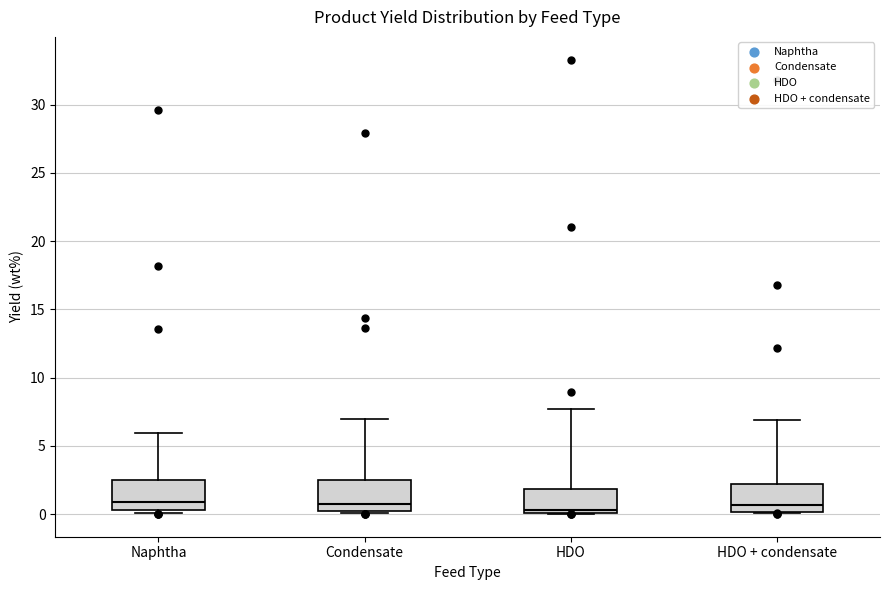

Where is the lower edge of the box for Condensate on the y-axis? The values are not printed on the chart, so give them approximately, as read against the axis.

0.0